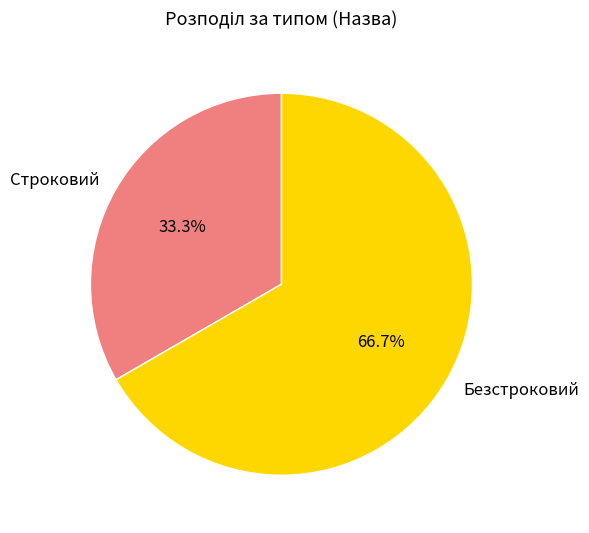

Do Безстроковий and Строковий together represent more than half of the pie?

Yes